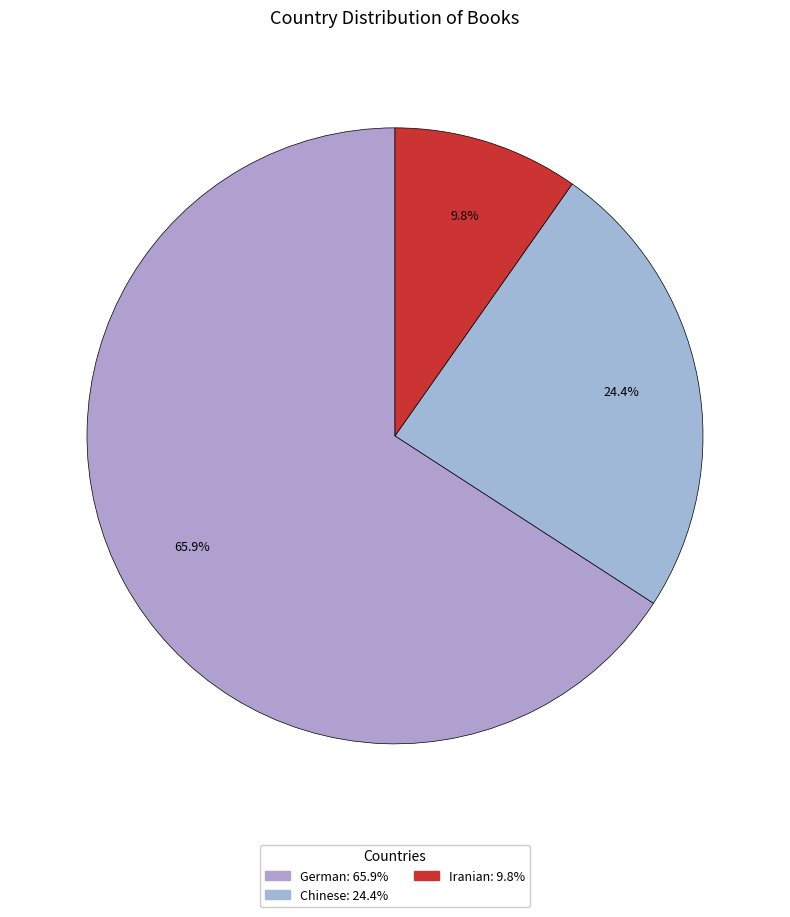

Rank the categories by value from lowest to highest.

Iranian, Chinese, German